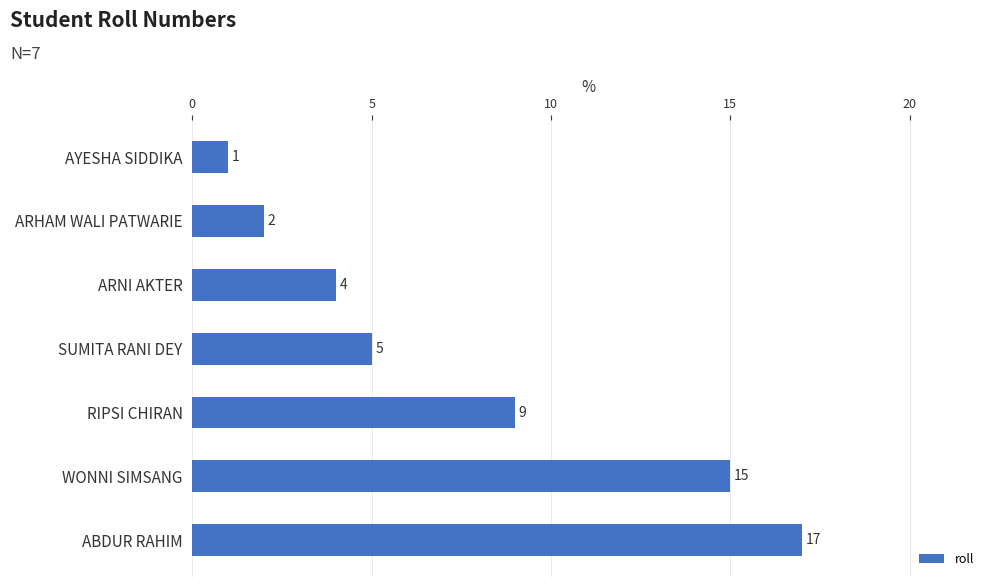

Reading bottom to top, extract all data points from this chart.

ABDUR RAHIM=17	WONNI SIMSANG=15	RIPSI CHIRAN=9	SUMITA RANI DEY=5	ARNI AKTER=4	ARHAM WALI PATWARIE=2	AYESHA SIDDIKA=1